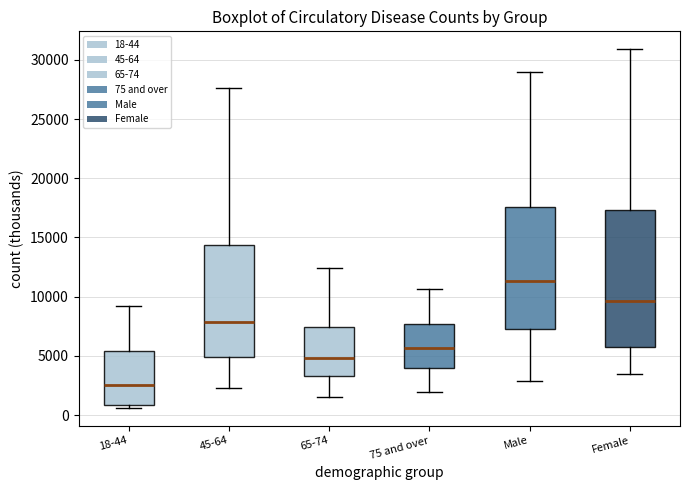

Which box has the highest median line?

Male